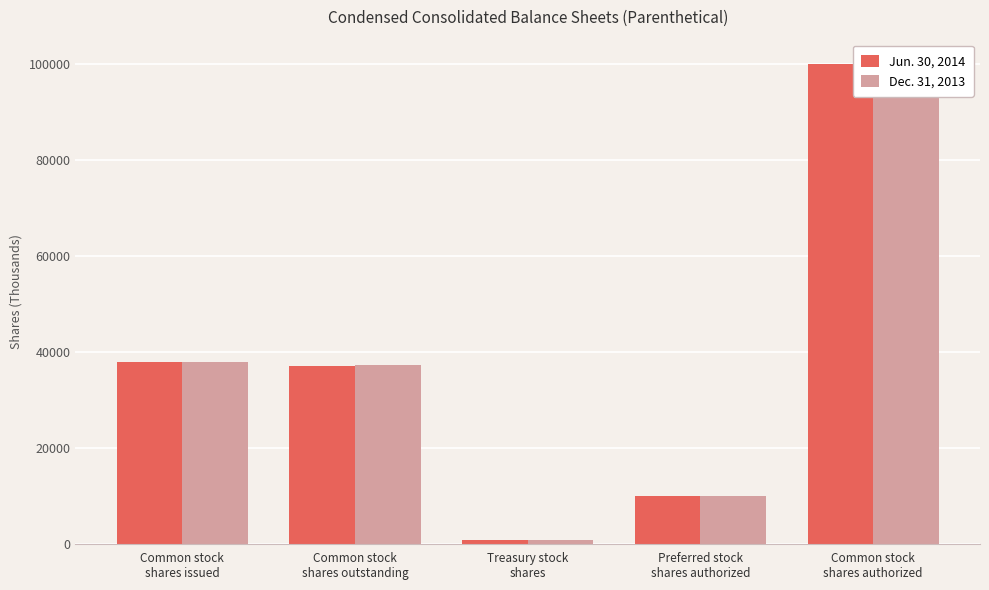

How many bars are there in each group?

2